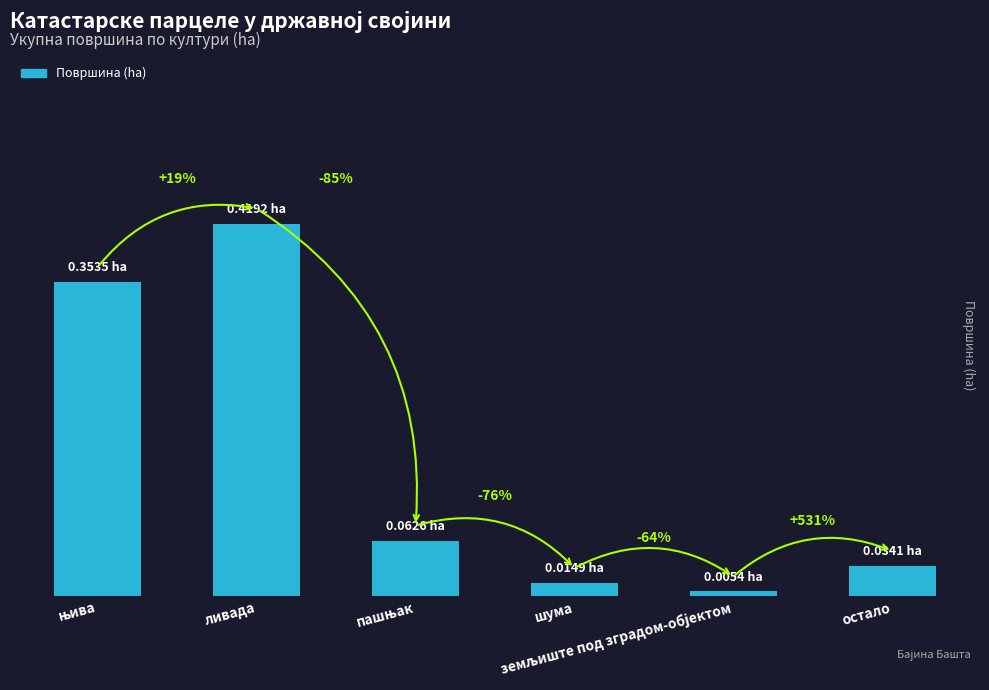

What is the label of the 5th bar from the left?

земљиште под зградом-објектом